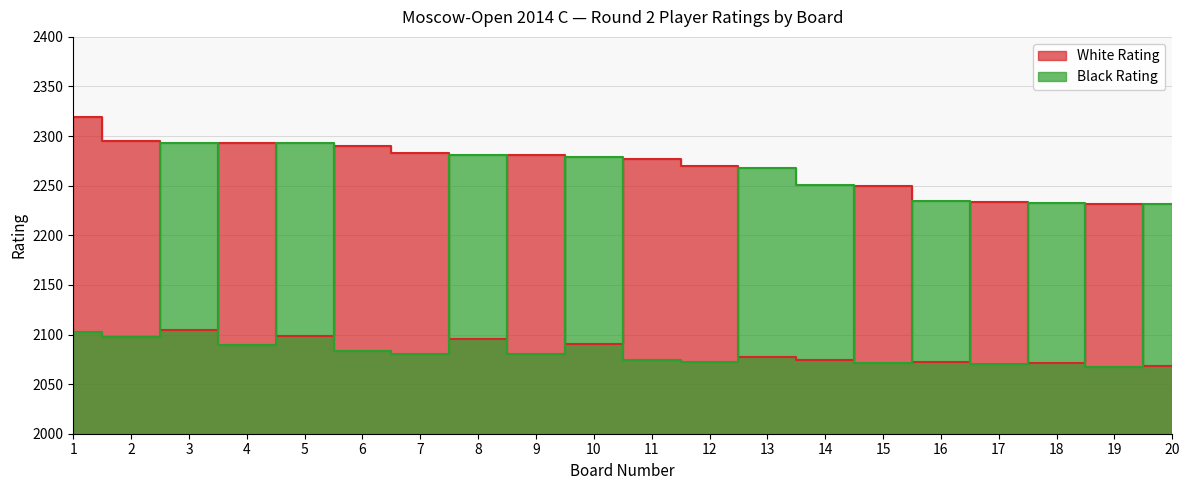

Rank the categories by Black Rating value from lowest to highest.

19, 17, 15, 12, 11, 7, 9, 6, 4, 2, 1, 20, 18, 16, 14, 13, 10, 8, 3, 5